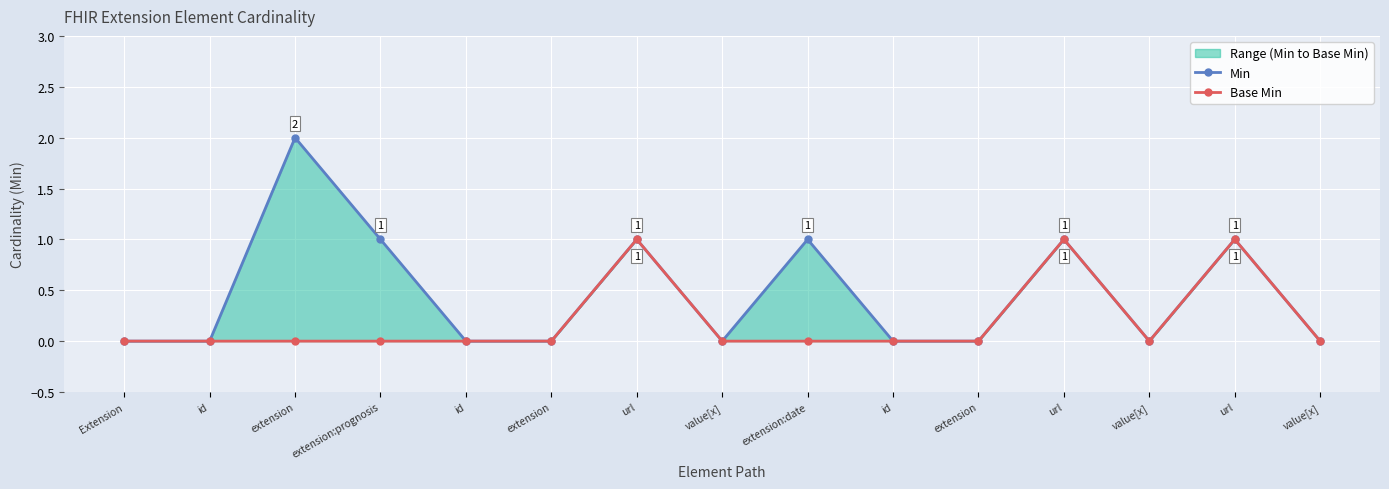

What are all the series names shown in the legend?

Min, Base Min